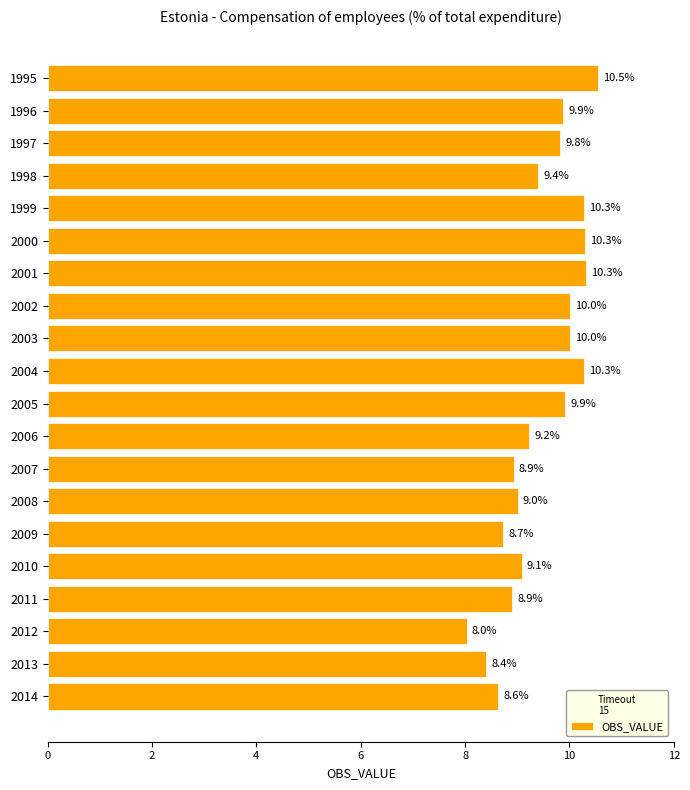

Where is the data nearest to the value 9?

2008